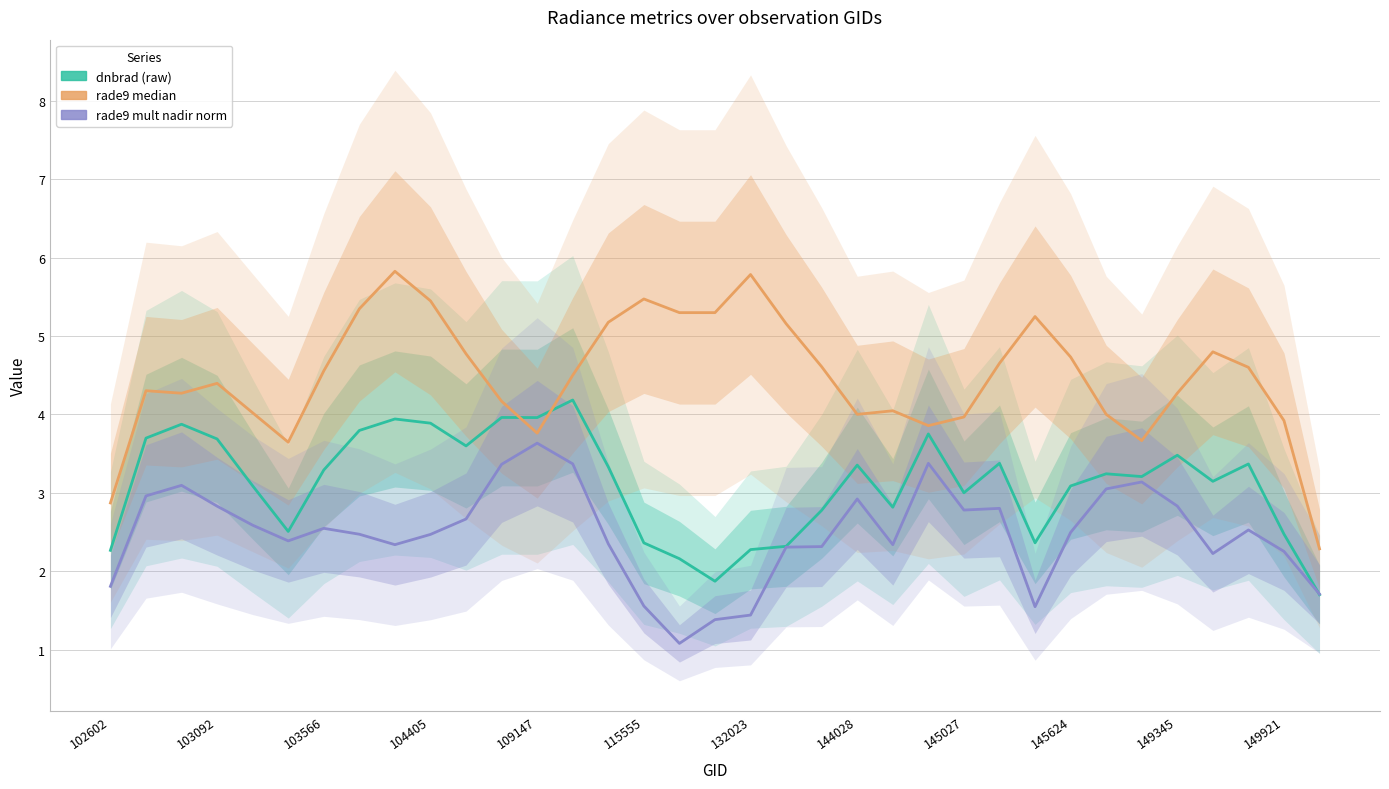

What are all the series names shown in the legend?

dnbrad (raw), rade9 median, rade9 mult nadir norm